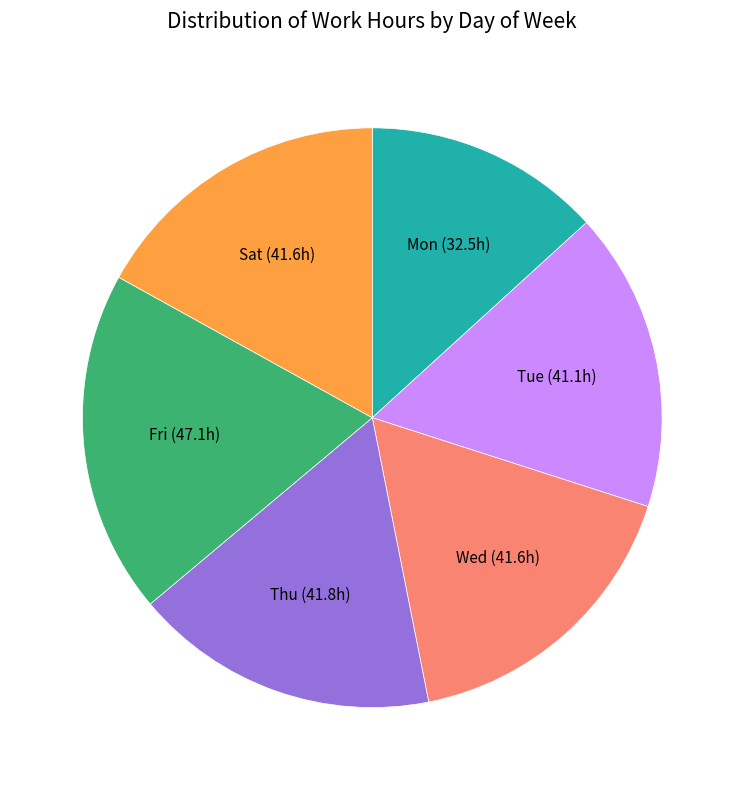

How many segments does this pie chart have?

6